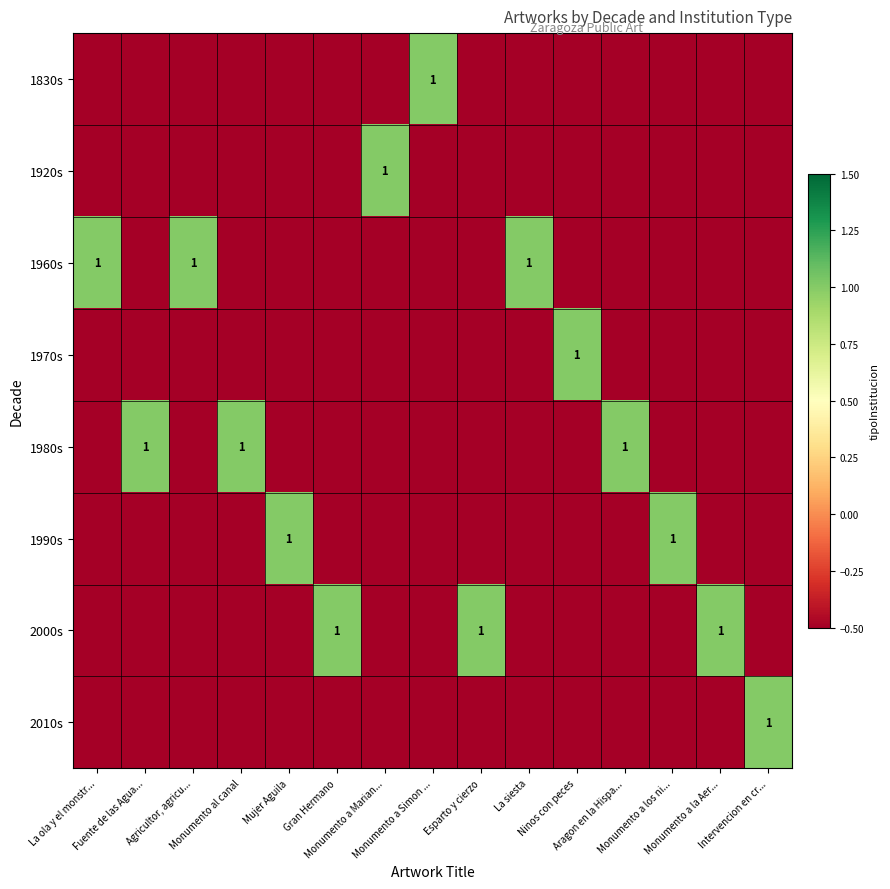

How many values in the 1960s series exceed 0?

3